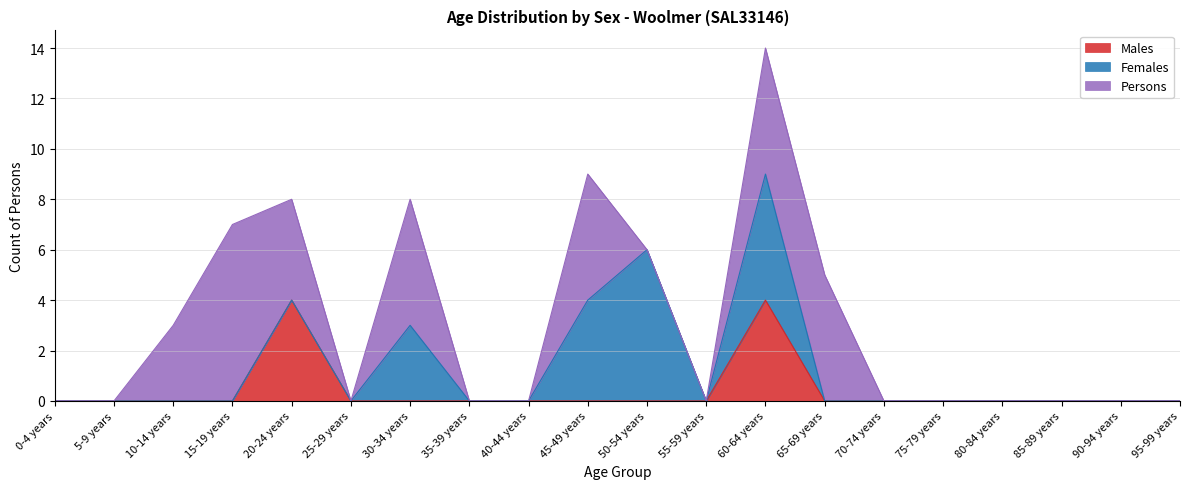

Rank the series at 15-19 years from highest to lowest value.

Persons, Males, Females